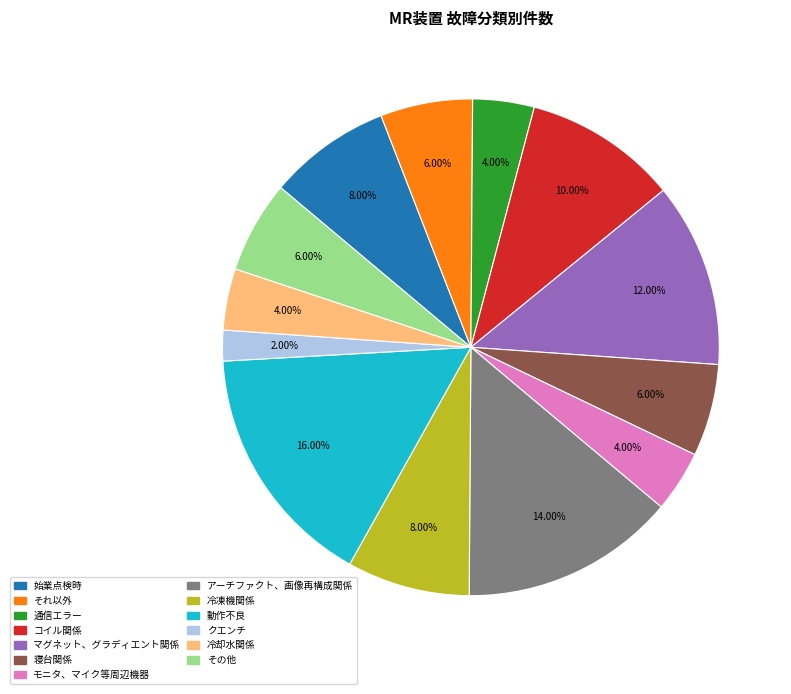

What is the ratio of the value at 冷凍機関係 to the value at 通信エラー?

2.0